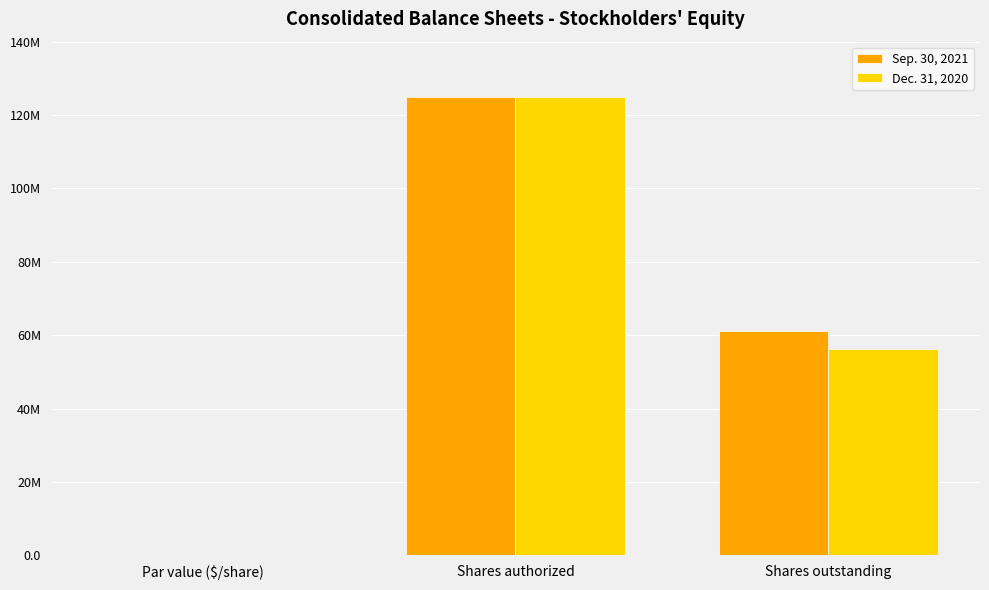

Are the bars grouped side by side (vs. stacked)?

Yes